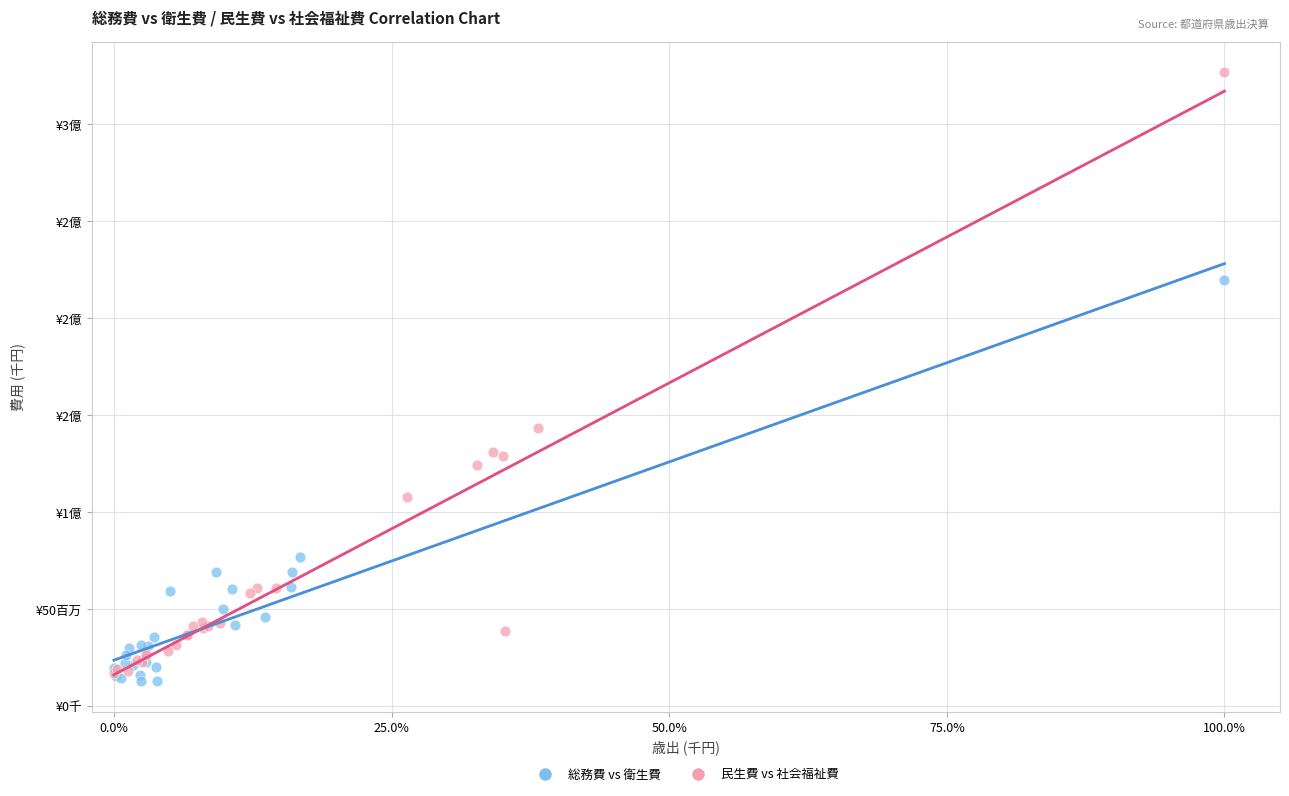

What are all the series names shown in the legend?

総務費 vs 衛生費, 民生費 vs 社会福祉費